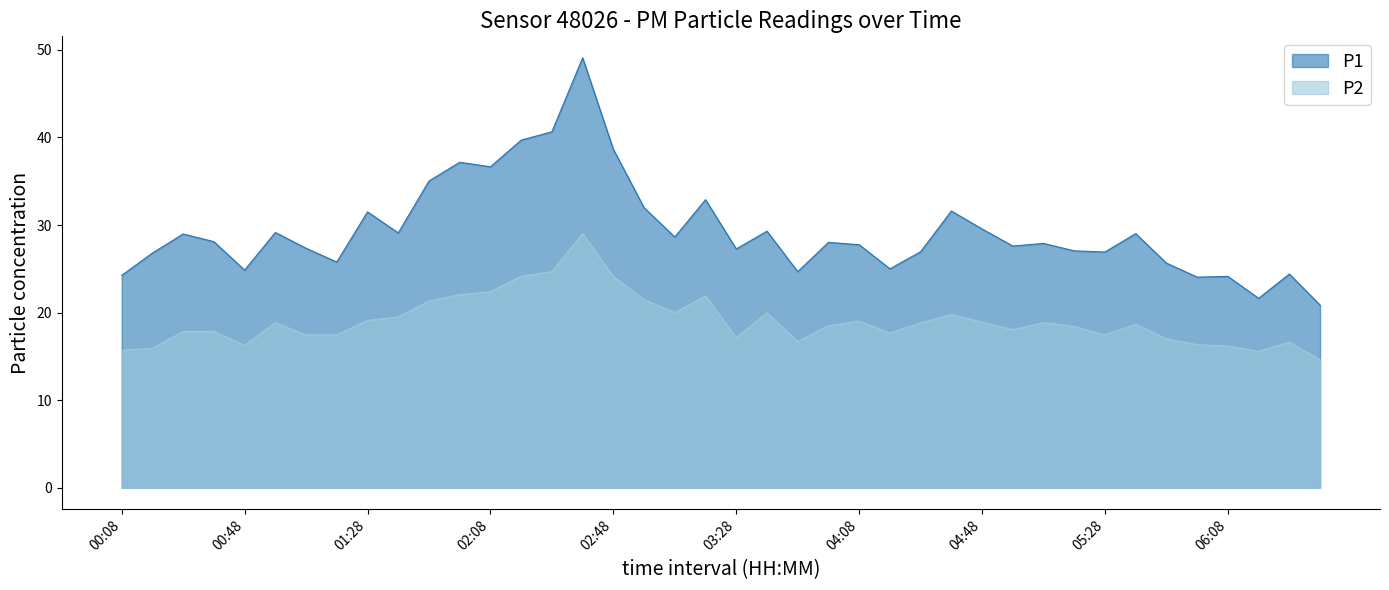

The value of P2 at 05:28 is 17.4. True or false?

True